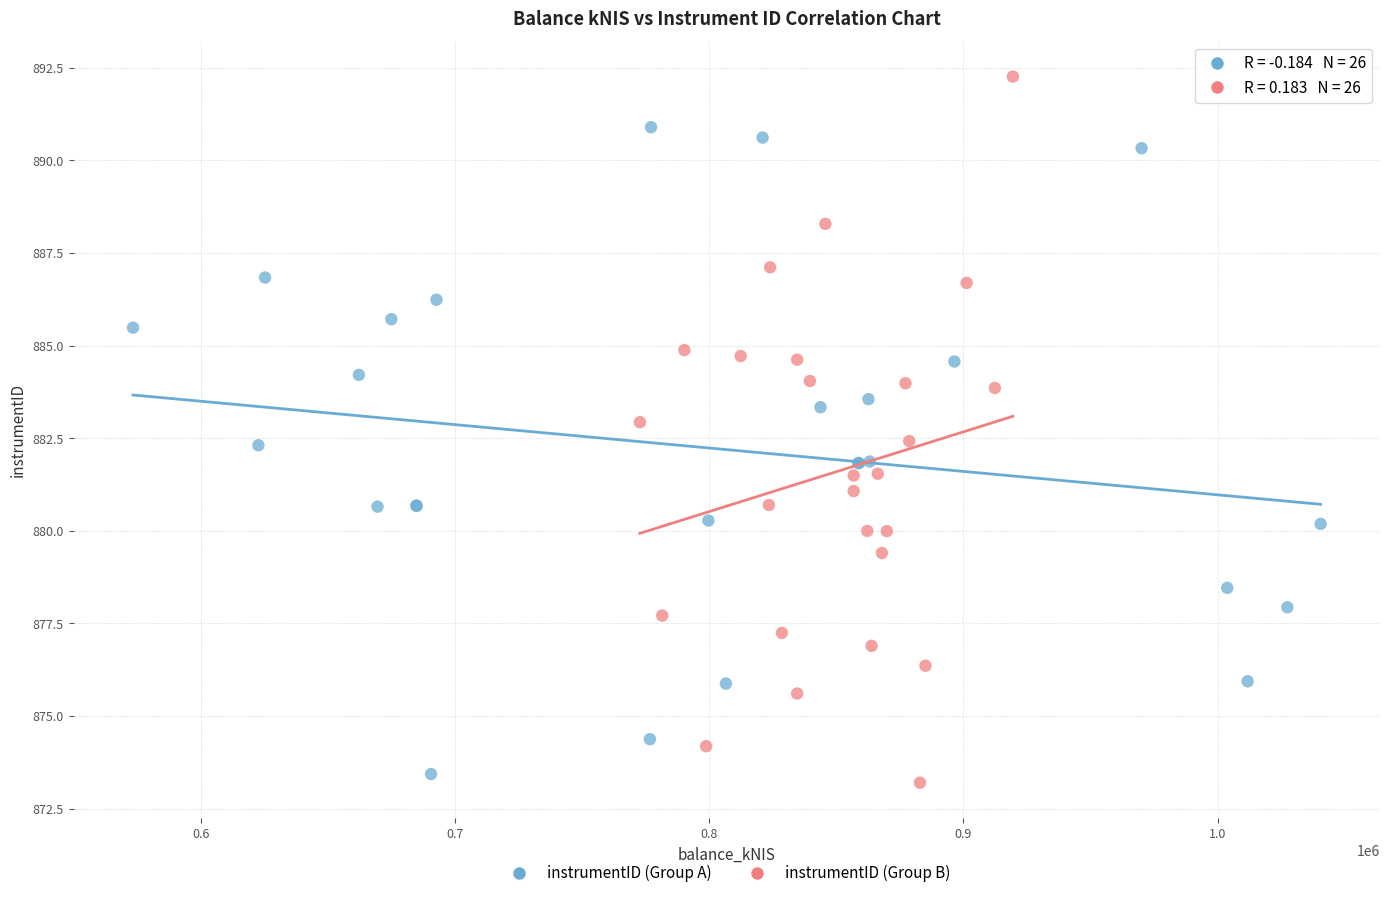

Which series reaches the maximum Y coordinate?

instrumentID (Group B)